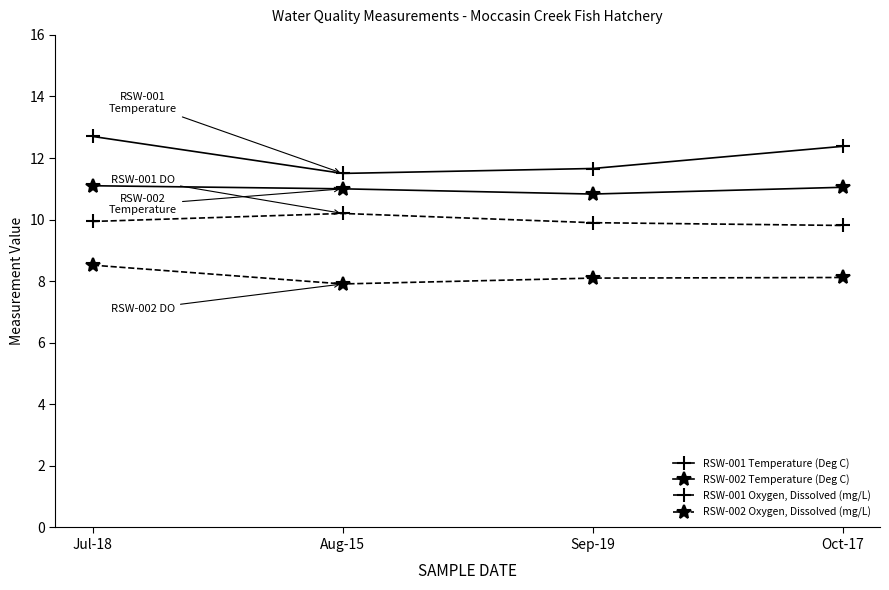

Does the chart display data point markers on the line(s)?

Yes